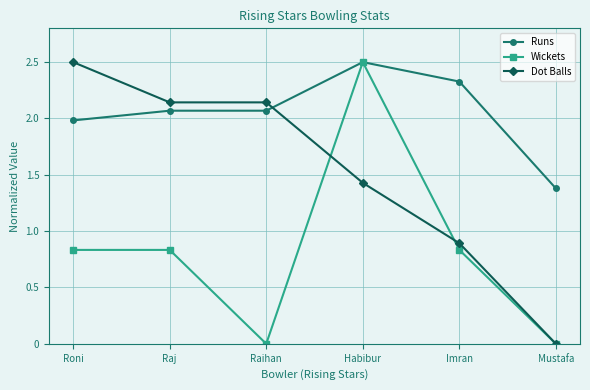

What is the maximum value shown in the chart?

2.5